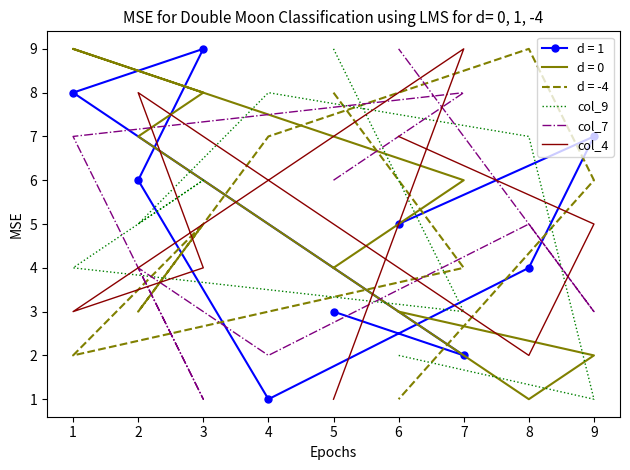

Which has a higher value, 3 or 2?

3